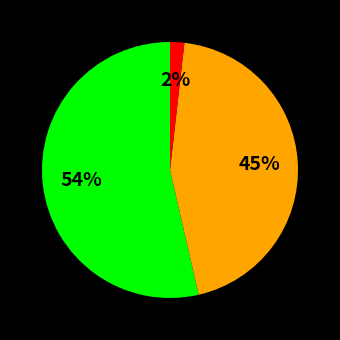

To the nearest percent, what is the average slice percentage?

33%